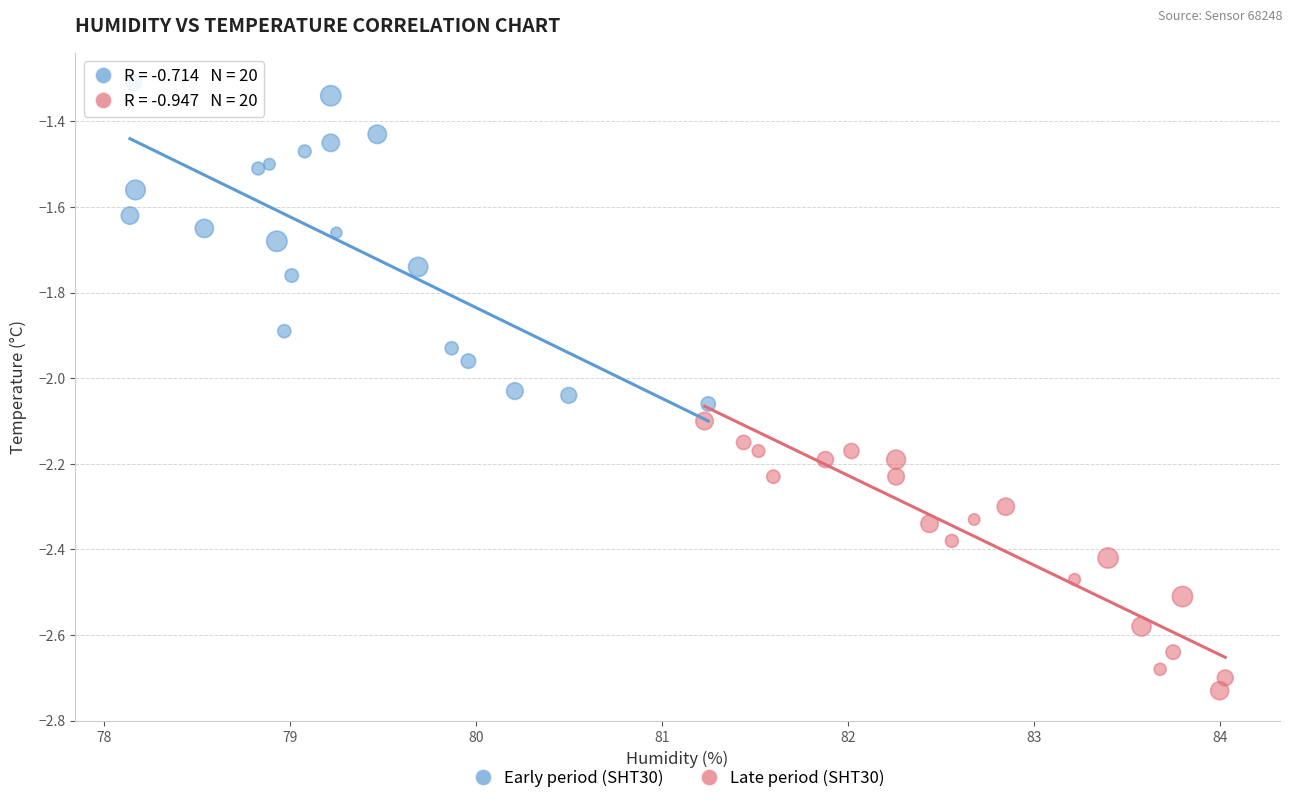

What are all the series names shown in the legend?

Early period (SHT30), Late period (SHT30)